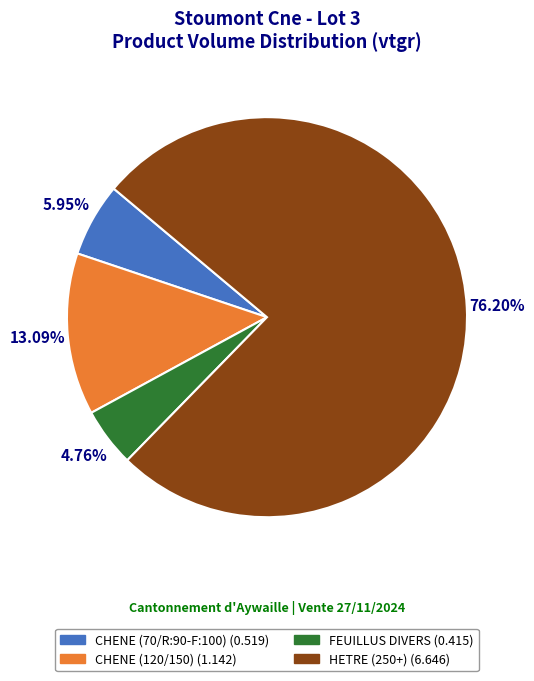

Which category has the smallest portion of the pie?

FEUILLUS DIVERS